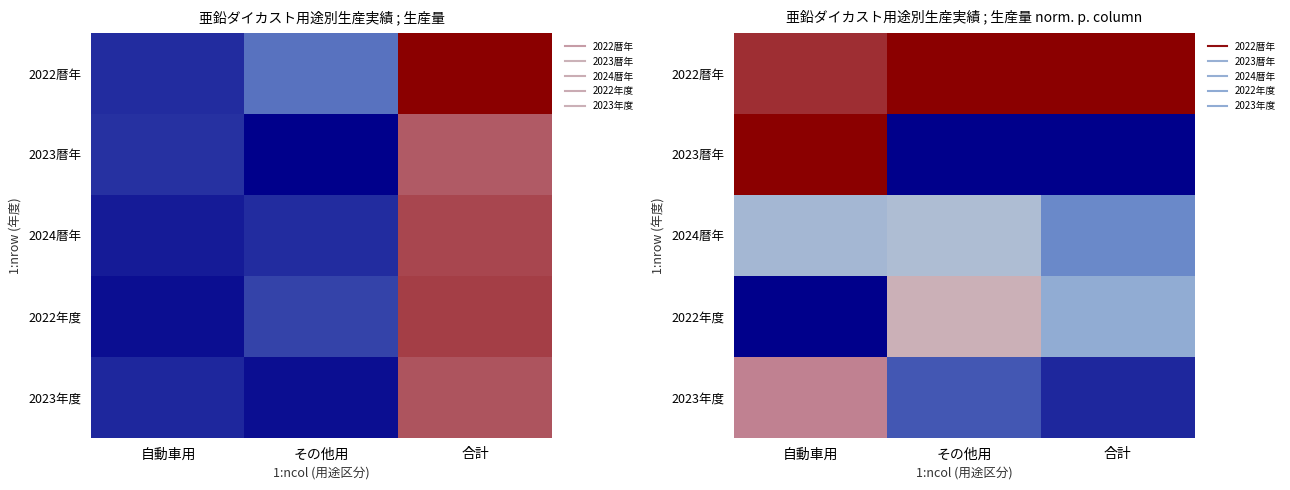

At how many categories does at least one series exceed 0?

3